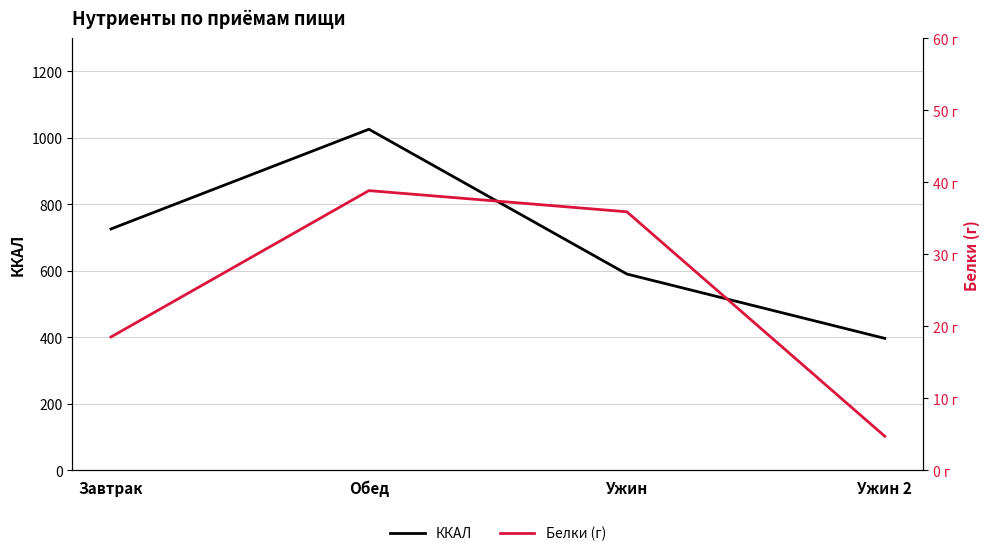

Is the value of Белки (г) at Ужин greater than the value of ККАЛ at Ужин 2?

No